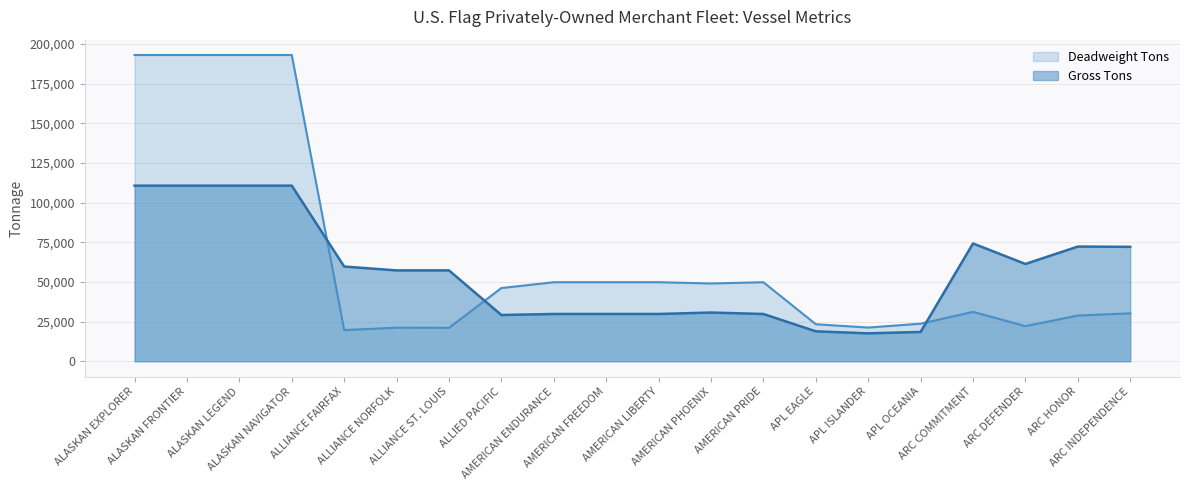

How many intersections are there between Gross Tons and Deadweight Tons?

3